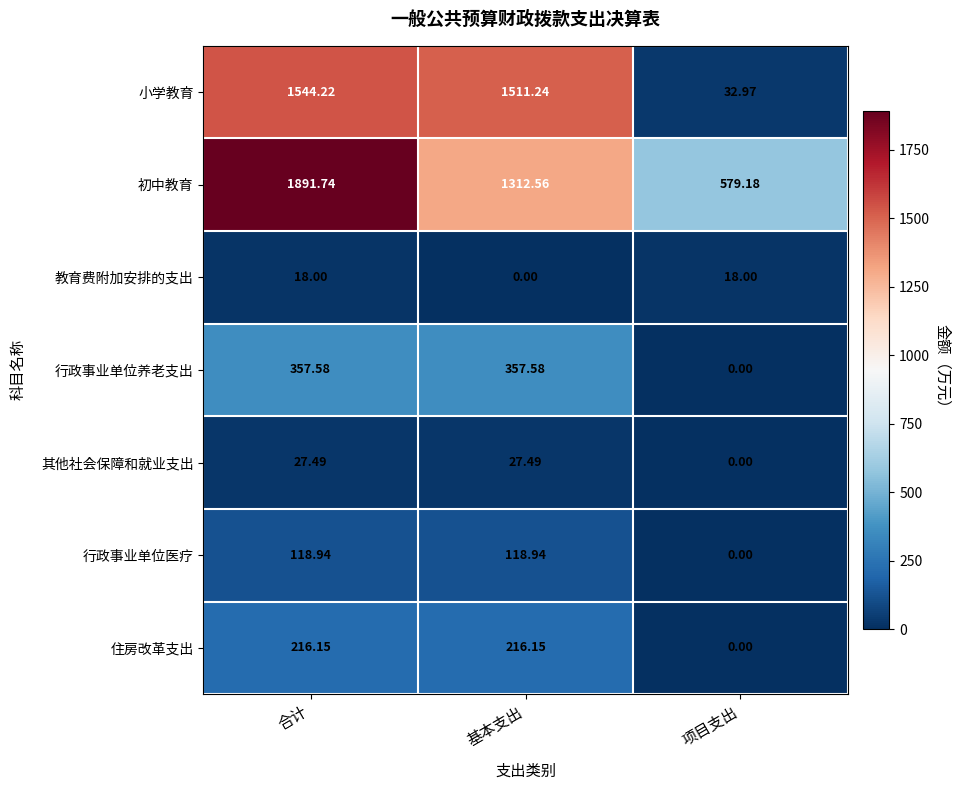

Rank the series by their maximum value, from highest to lowest.

初中教育, 小学教育, 行政事业单位养老支出, 住房改革支出, 行政事业单位医疗, 其他社会保障和就业支出, 教育费附加安排的支出